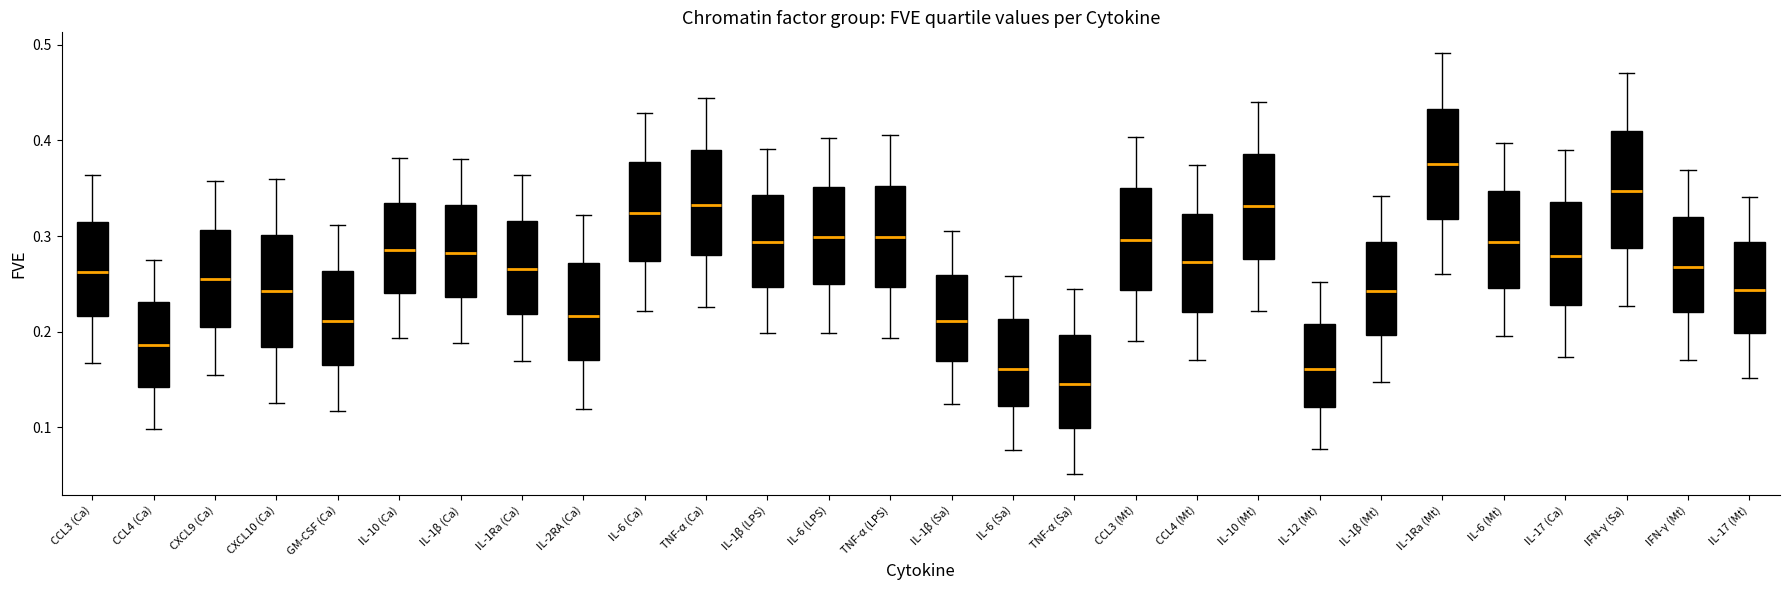

Reading left to right, read every box against the y-axis: the position of its median line, the range the box covers, and the ends of its whiskers. The values are not printed on the chart, so give them approximately, as read against the axis.

CCL3 (Ca): median 0.26, box 0.22 to 0.31, whiskers 0.17 to 0.36
CCL4 (Ca): median 0.19, box 0.14 to 0.23, whiskers 0.10 to 0.28
CXCL9 (Ca): median 0.25, box 0.21 to 0.31, whiskers 0.15 to 0.36
CXCL10 (Ca): median 0.24, box 0.18 to 0.30, whiskers 0.13 to 0.36
GM-CSF (Ca): median 0.21, box 0.17 to 0.26, whiskers 0.12 to 0.31
IL-10 (Ca): median 0.29, box 0.24 to 0.33, whiskers 0.19 to 0.38
IL-1β (Ca): median 0.28, box 0.24 to 0.33, whiskers 0.19 to 0.38
IL-1Ra (Ca): median 0.27, box 0.22 to 0.32, whiskers 0.17 to 0.36
IL-2RA (Ca): median 0.22, box 0.17 to 0.27, whiskers 0.12 to 0.32
IL-6 (Ca): median 0.32, box 0.27 to 0.38, whiskers 0.22 to 0.43
TNF-α (Ca): median 0.33, box 0.28 to 0.39, whiskers 0.23 to 0.44
IL-1β (LPS): median 0.29, box 0.25 to 0.34, whiskers 0.20 to 0.39
IL-6 (LPS): median 0.30, box 0.25 to 0.35, whiskers 0.20 to 0.40
TNF-α (LPS): median 0.30, box 0.25 to 0.35, whiskers 0.19 to 0.41
IL-1β (Sa): median 0.21, box 0.17 to 0.26, whiskers 0.12 to 0.30
IL-6 (Sa): median 0.16, box 0.12 to 0.21, whiskers 0.08 to 0.26
TNF-α (Sa): median 0.14, box 0.10 to 0.20, whiskers 0.05 to 0.24
CCL3 (Mt): median 0.30, box 0.24 to 0.35, whiskers 0.19 to 0.40
CCL4 (Mt): median 0.27, box 0.22 to 0.32, whiskers 0.17 to 0.37
IL-10 (Mt): median 0.33, box 0.28 to 0.39, whiskers 0.22 to 0.44
IL-12 (Mt): median 0.16, box 0.12 to 0.21, whiskers 0.08 to 0.25
IL-1β (Mt): median 0.24, box 0.20 to 0.29, whiskers 0.15 to 0.34
IL-1Ra (Mt): median 0.38, box 0.32 to 0.43, whiskers 0.26 to 0.49
IL-6 (Mt): median 0.29, box 0.25 to 0.35, whiskers 0.20 to 0.40
IL-17 (Ca): median 0.28, box 0.23 to 0.34, whiskers 0.17 to 0.39
IFN-γ (Sa): median 0.35, box 0.29 to 0.41, whiskers 0.23 to 0.47
IFN-γ (Mt): median 0.27, box 0.22 to 0.32, whiskers 0.17 to 0.37
IL-17 (Mt): median 0.24, box 0.20 to 0.29, whiskers 0.15 to 0.34